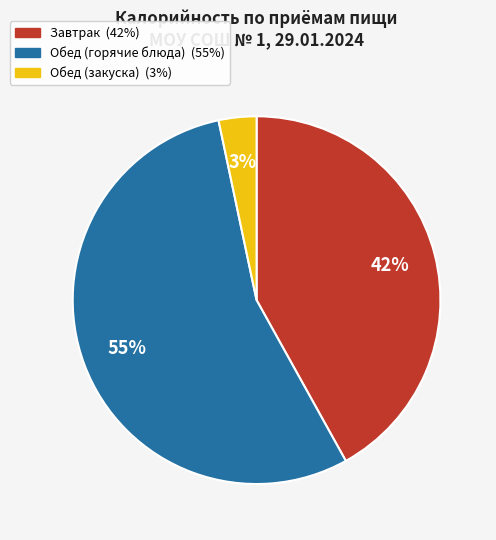

Is there a majority slice in this chart?

Yes